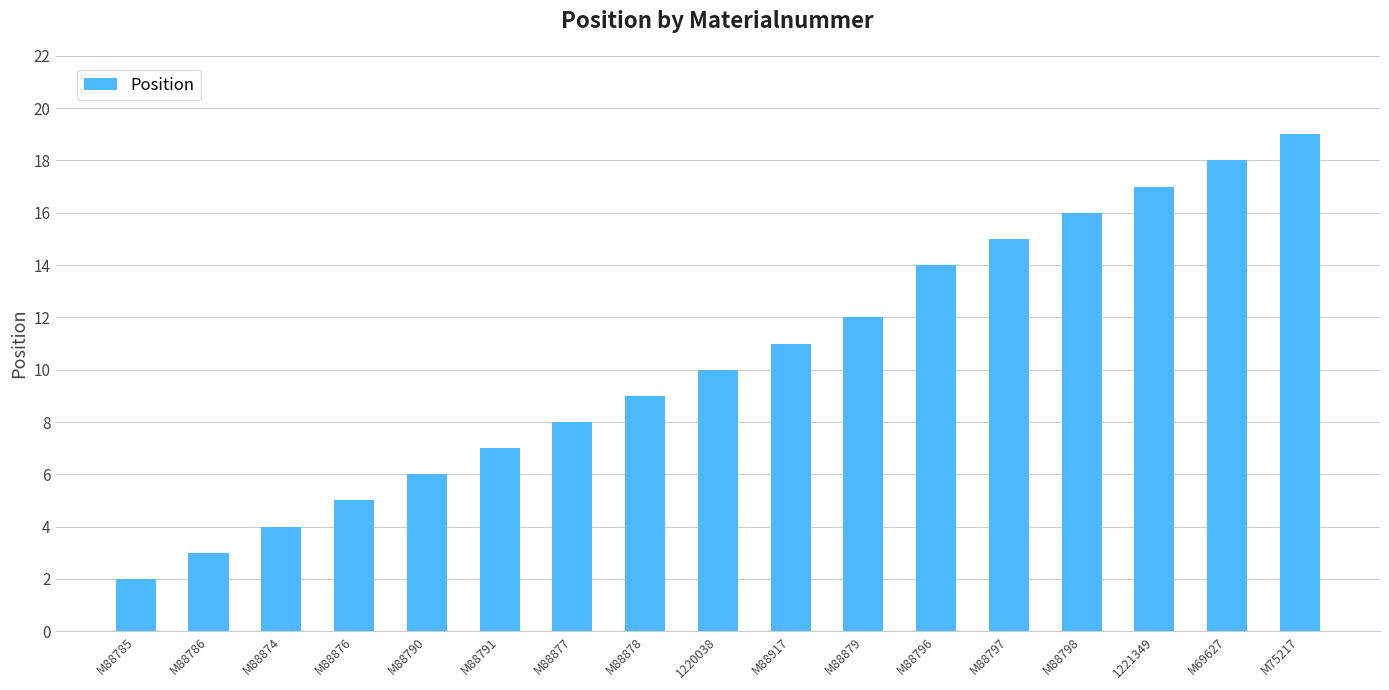

Is it true that the value at M88796 is 14?

True